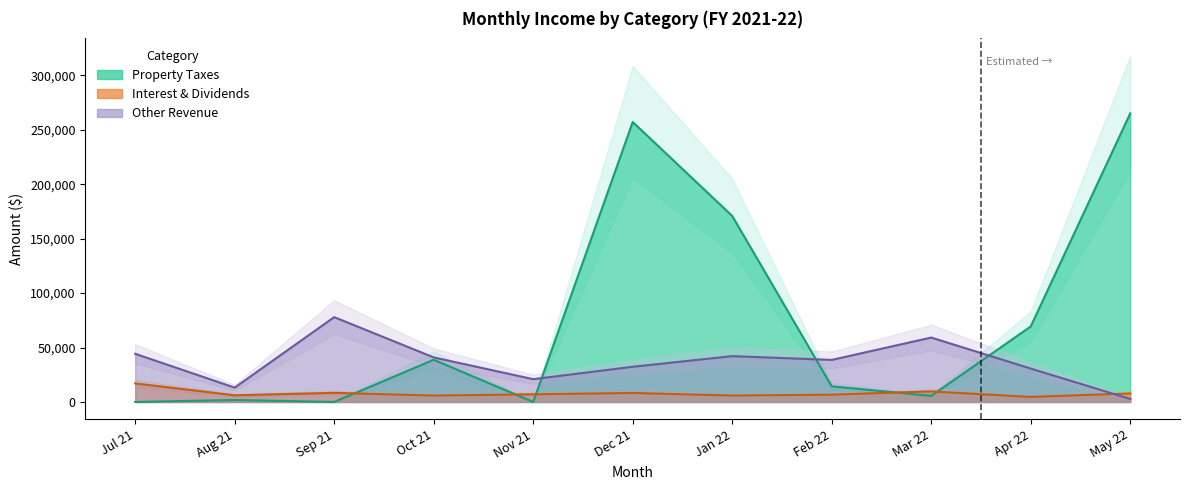

In Property Taxes, how many points are lower than both neighbors (excluding endpoints)?

3